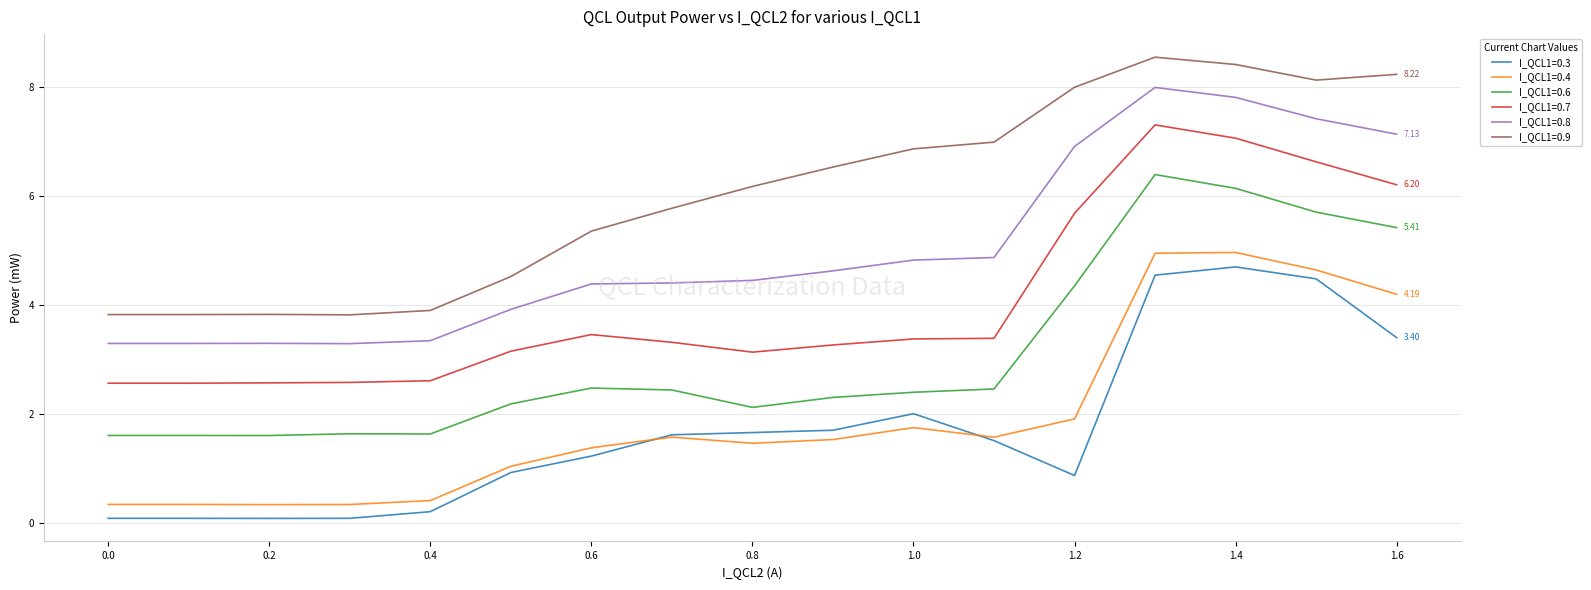

True or false: I_QCL1=0.9 and I_QCL1=0.8 intersect in this chart.

False